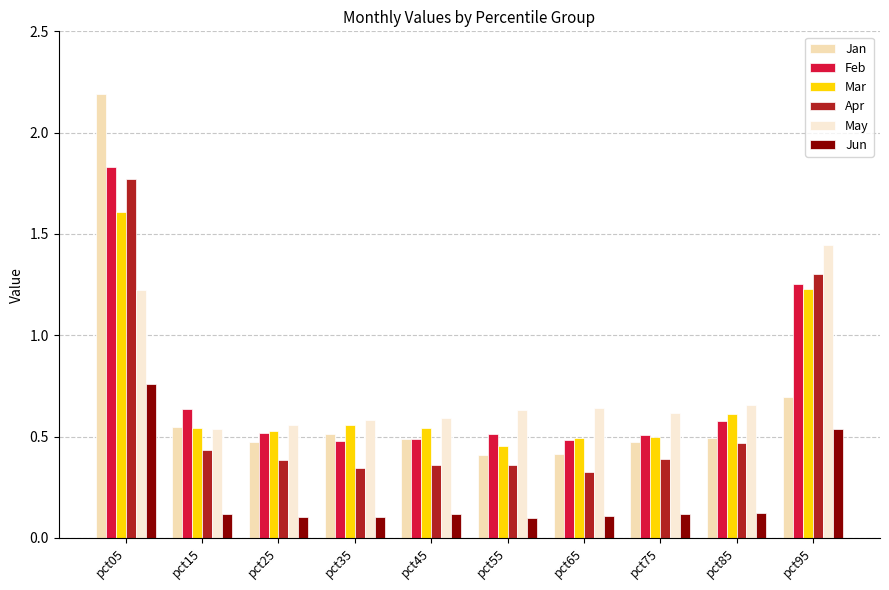

Which category has the lowest value in the Jan series?

pct55